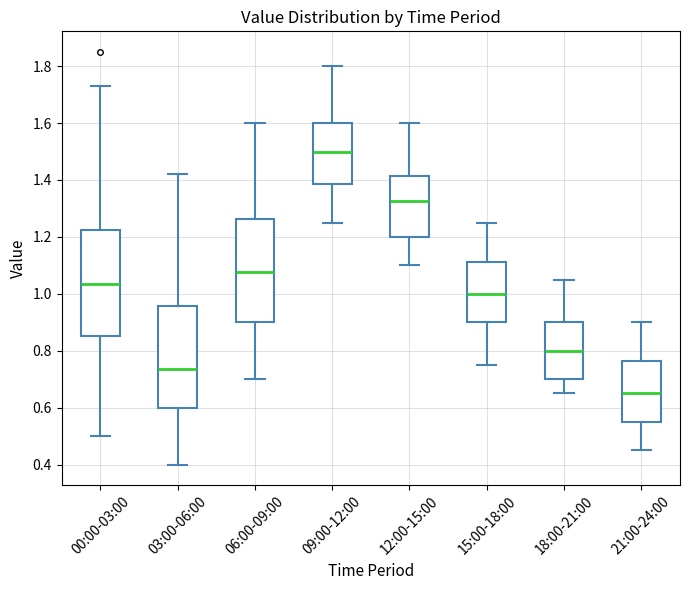

Reading left to right, transcribe this box plot: for each box, give where its median line is, the range the box spans, and where its two whiskers end, as read against the y-axis. The values are not printed on the chart, so give them approximately, as read against the axis.

00:00-03:00: median 1.04, box 0.86 to 1.22, whiskers 0.50 to 1.74
03:00-06:00: median 0.74, box 0.60 to 0.96, whiskers 0.40 to 1.42
06:00-09:00: median 1.08, box 0.90 to 1.26, whiskers 0.70 to 1.60
09:00-12:00: median 1.50, box 1.38 to 1.60, whiskers 1.26 to 1.80
12:00-15:00: median 1.32, box 1.20 to 1.42, whiskers 1.10 to 1.60
15:00-18:00: median 1.00, box 0.90 to 1.12, whiskers 0.76 to 1.26
18:00-21:00: median 0.80, box 0.70 to 0.90, whiskers 0.66 to 1.06
21:00-24:00: median 0.66, box 0.56 to 0.76, whiskers 0.46 to 0.90